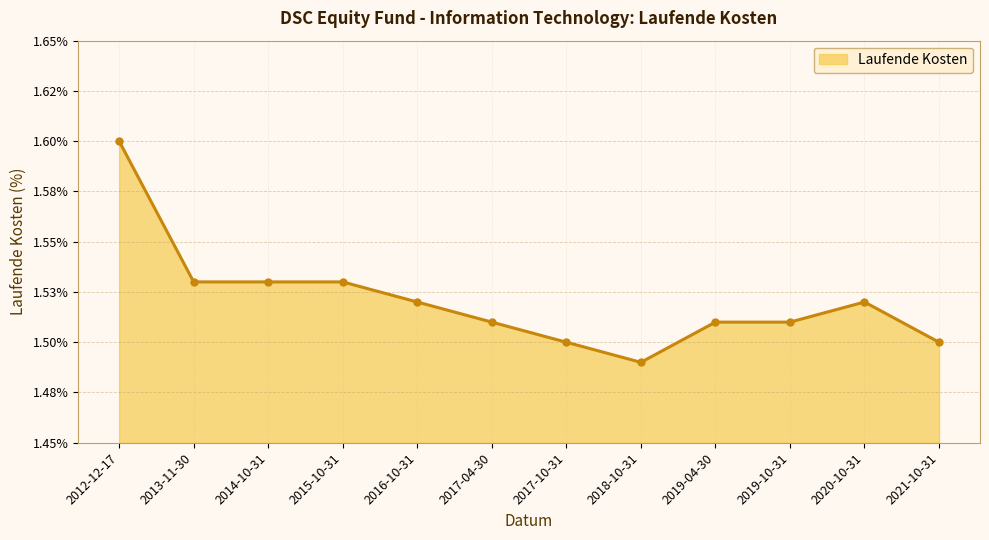

Is this an area chart (filled region under the line)?

Yes